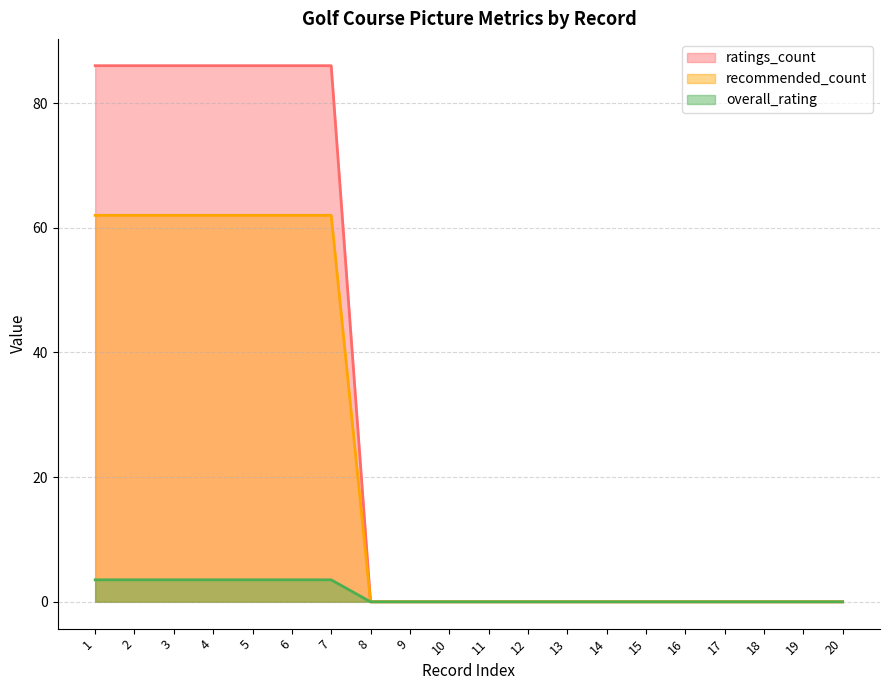

True or false: ratings_count and overall_rating intersect in this chart.

False